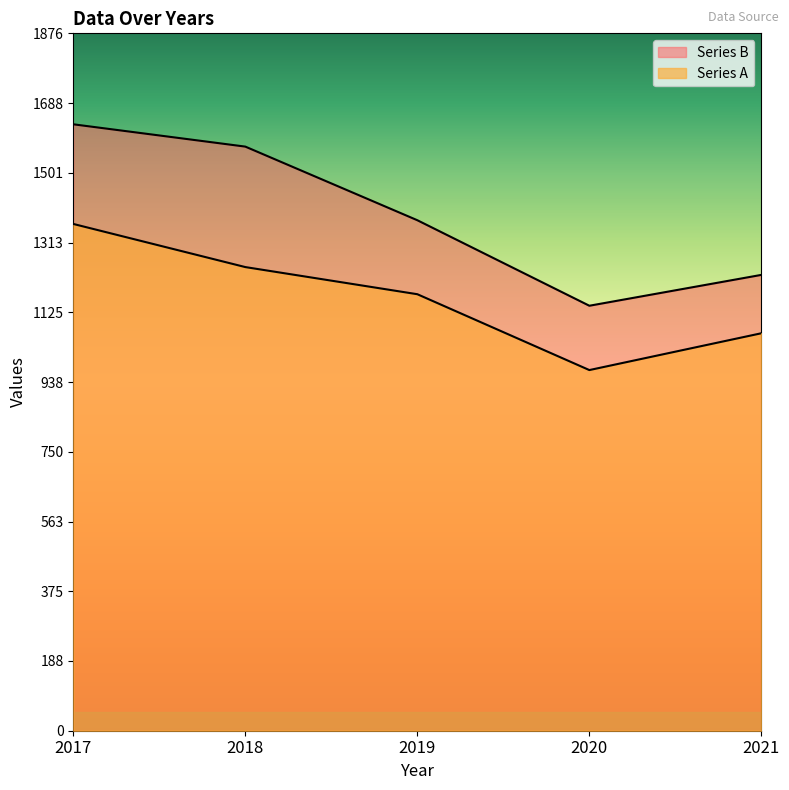

What is the minimum value for Series B?

1143